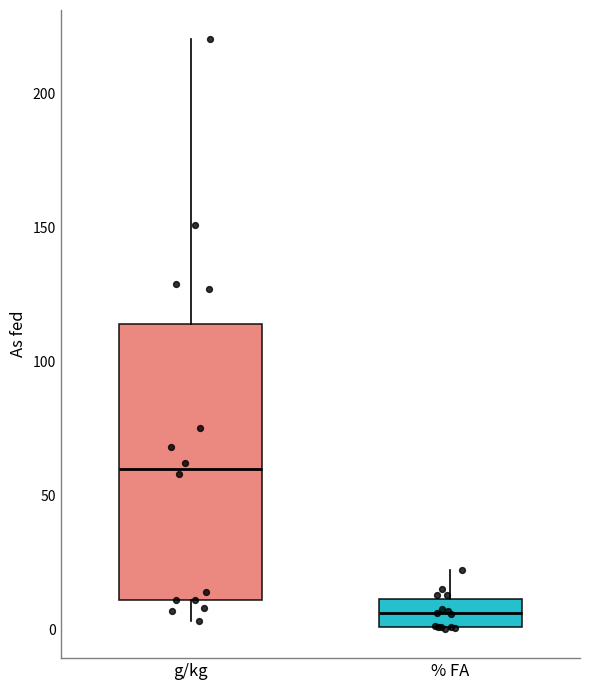

Reading left to right, transcribe this box plot: for each box, give where its median line is, the range the box spans, and where its two whiskers end, as read against the y-axis. The values are not printed on the chart, so give them approximately, as read against the axis.

g/kg: median 60, box 10 to 115, whiskers 5 to 220
% FA: median 5, box 0 to 10, whiskers 0 to 20